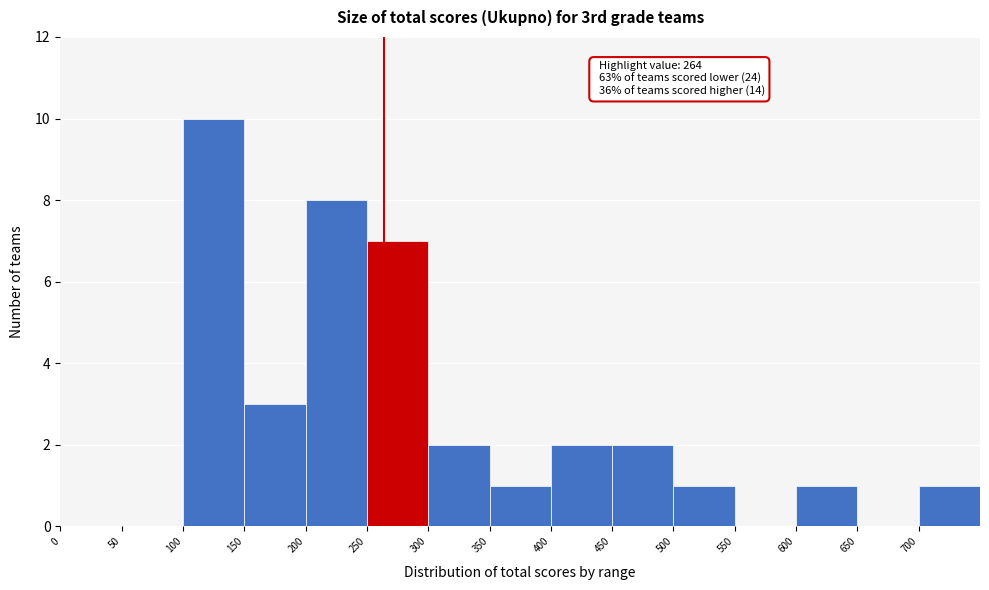

Over which range of the x-axis is the bar tallest?

100 to 150